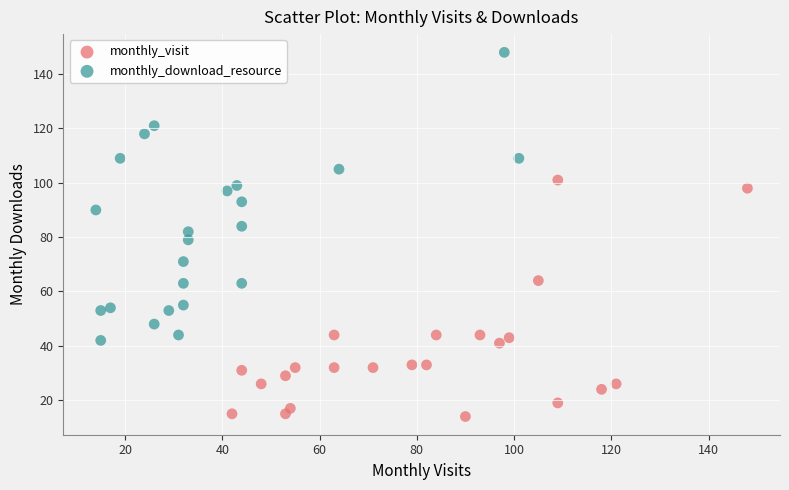

Which series contains the highest Y value?

monthly_download_resource